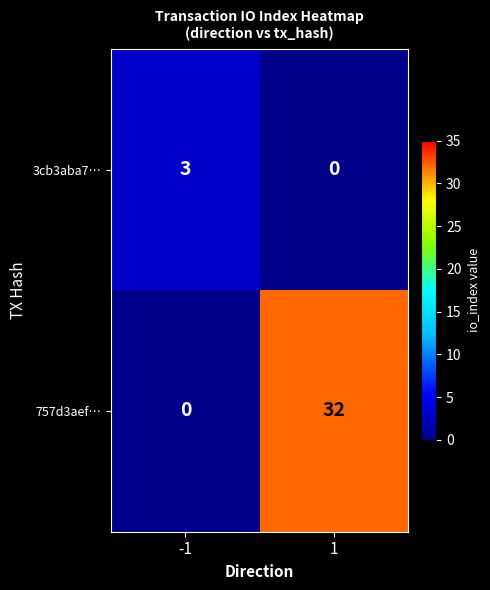

List the series in order of their overall mean, lowest first.

3cb3aba7…, 757d3aef…